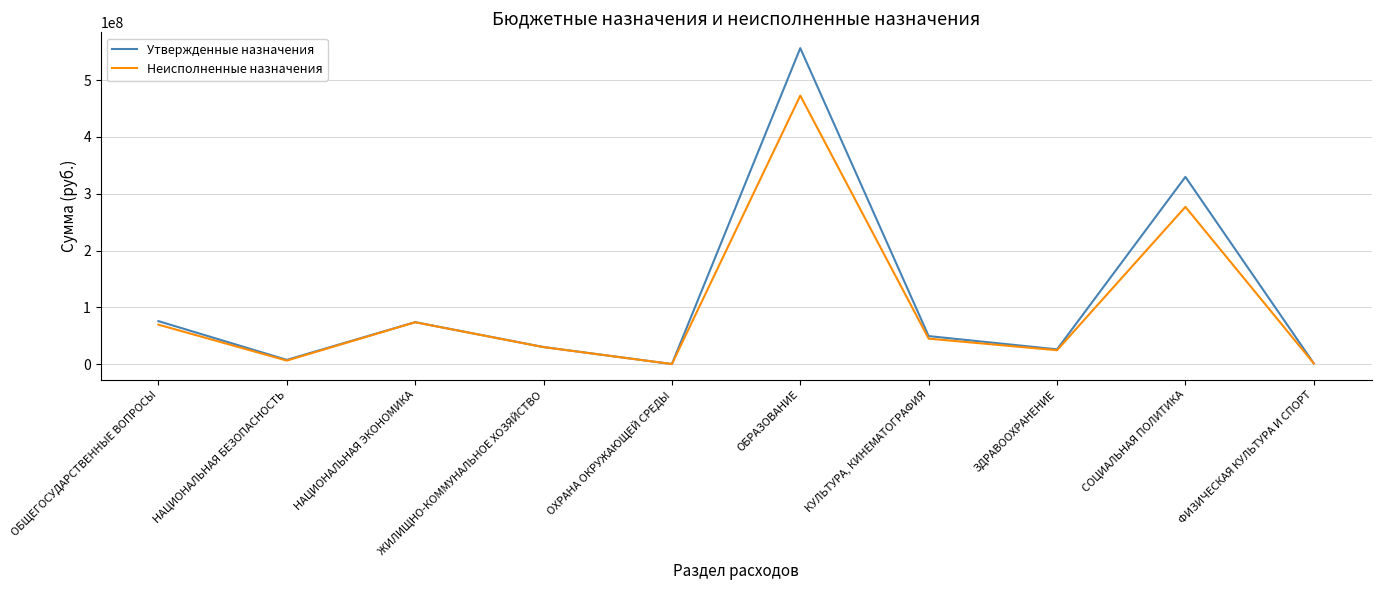

What value does the Утвержденные назначения series have at ОБРАЗОВАНИЕ?

556361100.0